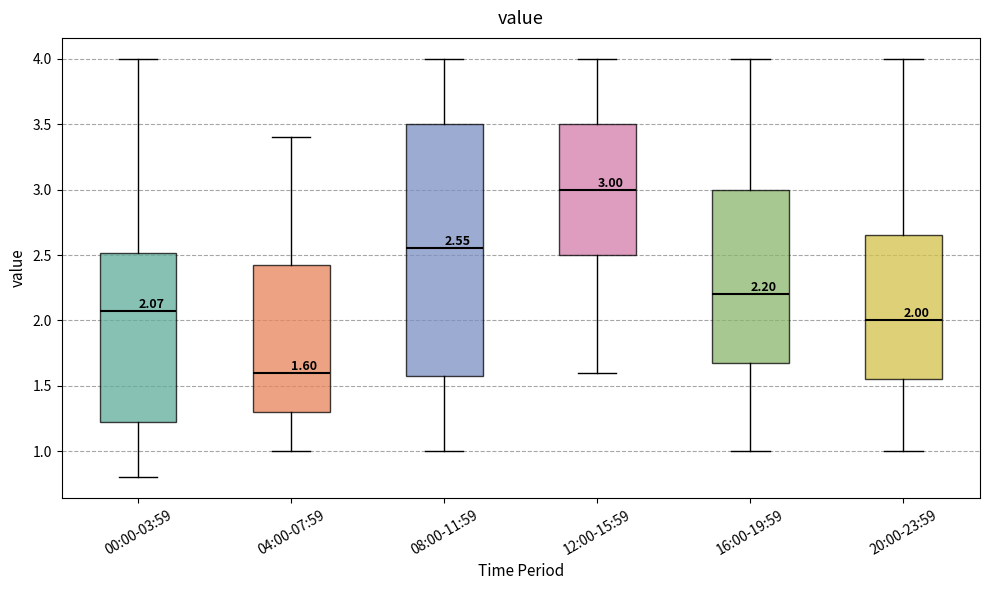

Comparing the boxes themselves (not the whiskers), which one is the tallest?

08:00-11:59